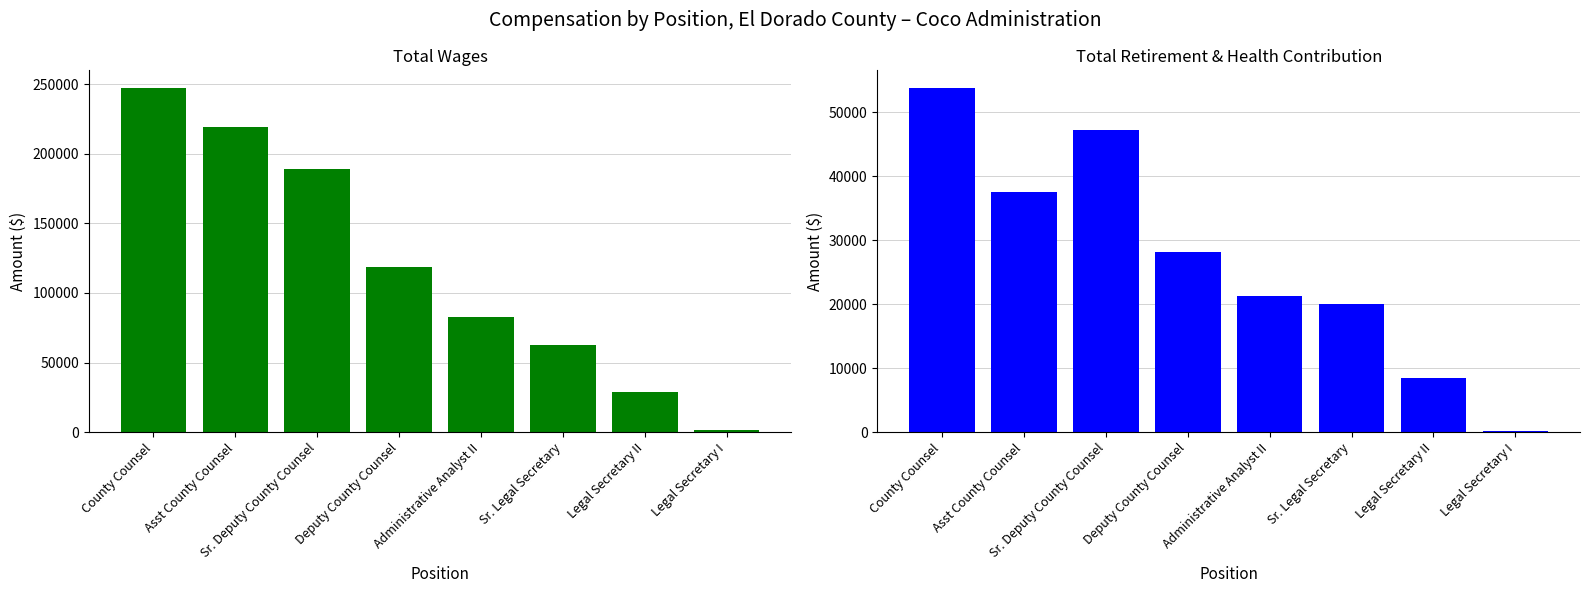

Does the chart contain any negative values?

No